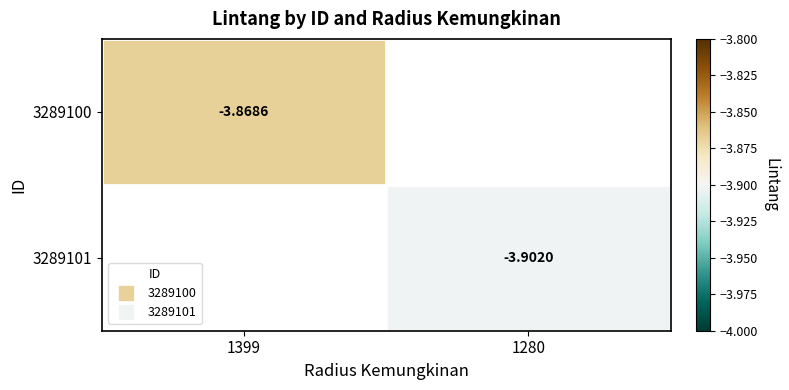

How many data points does each series have?

2